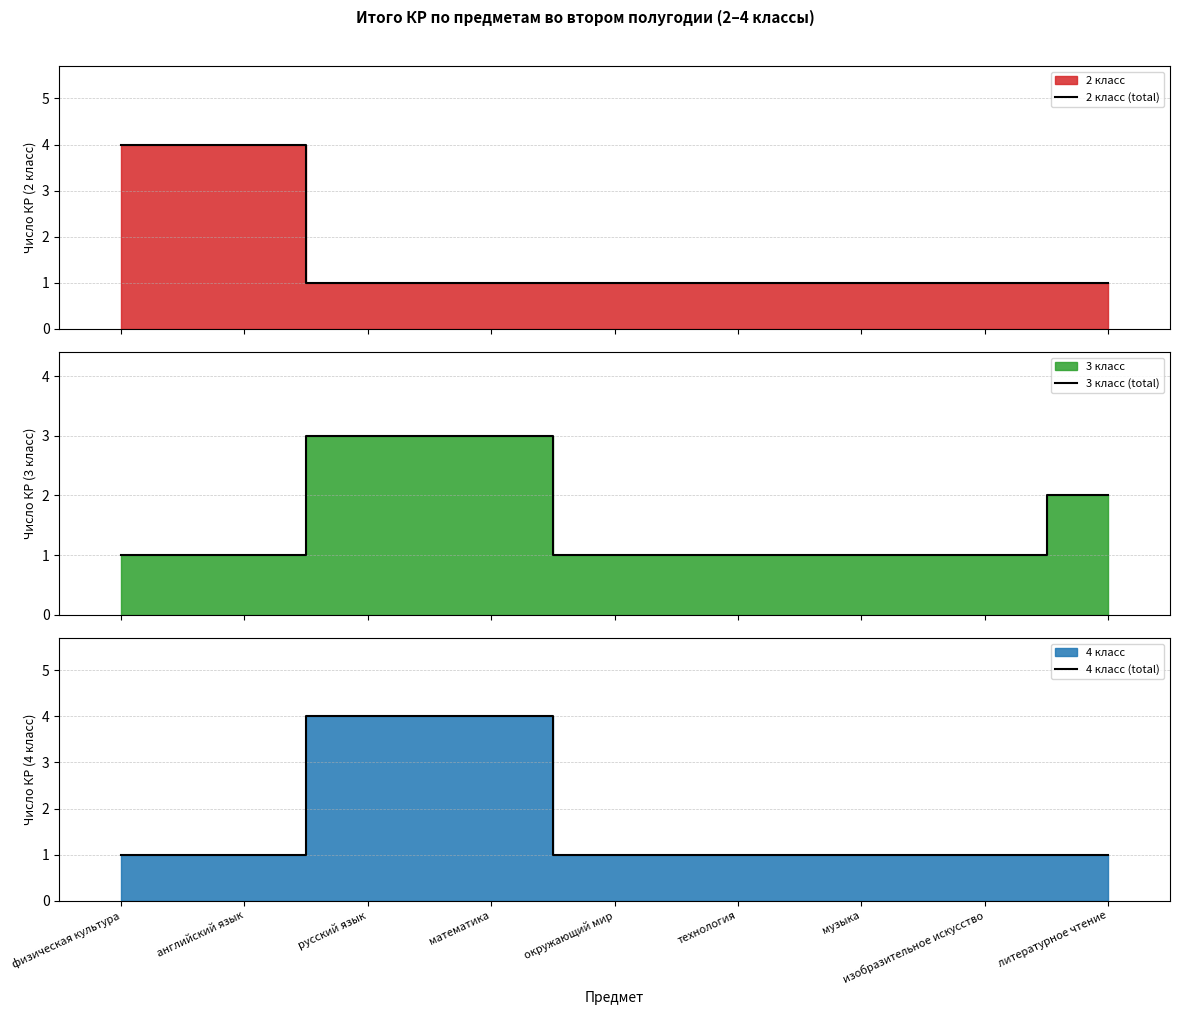

Which series has the largest total across all categories?

2 класс (total)